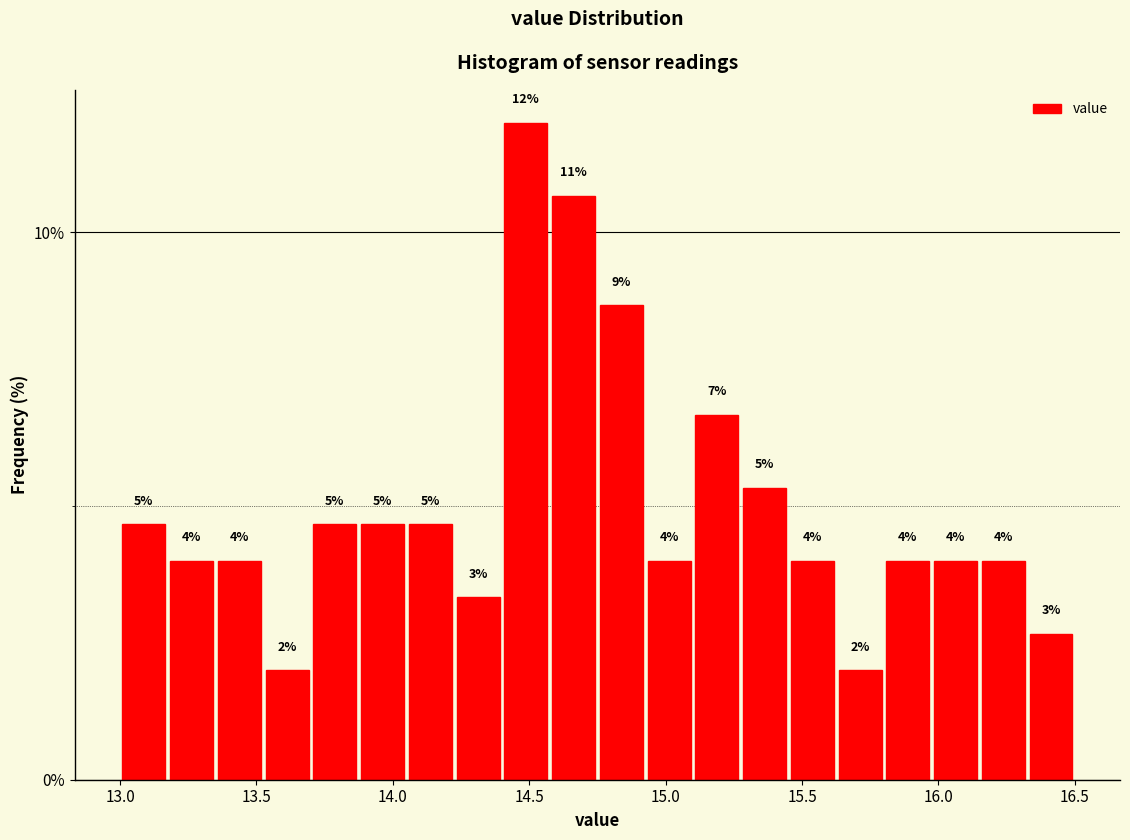

Read against the x-axis, roughly where is the centre of the tallest bar?

14.50